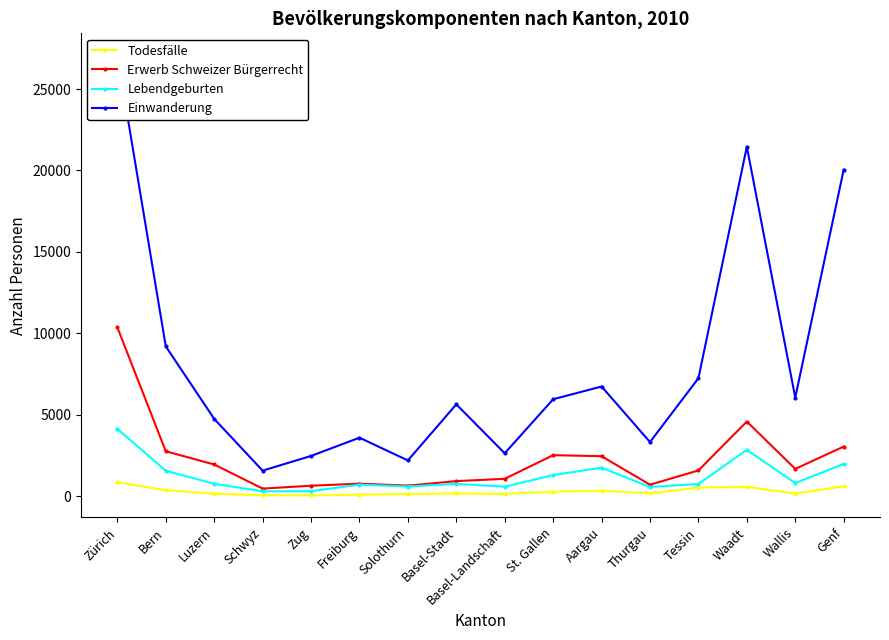

Is this an area chart (filled region under the line)?

No